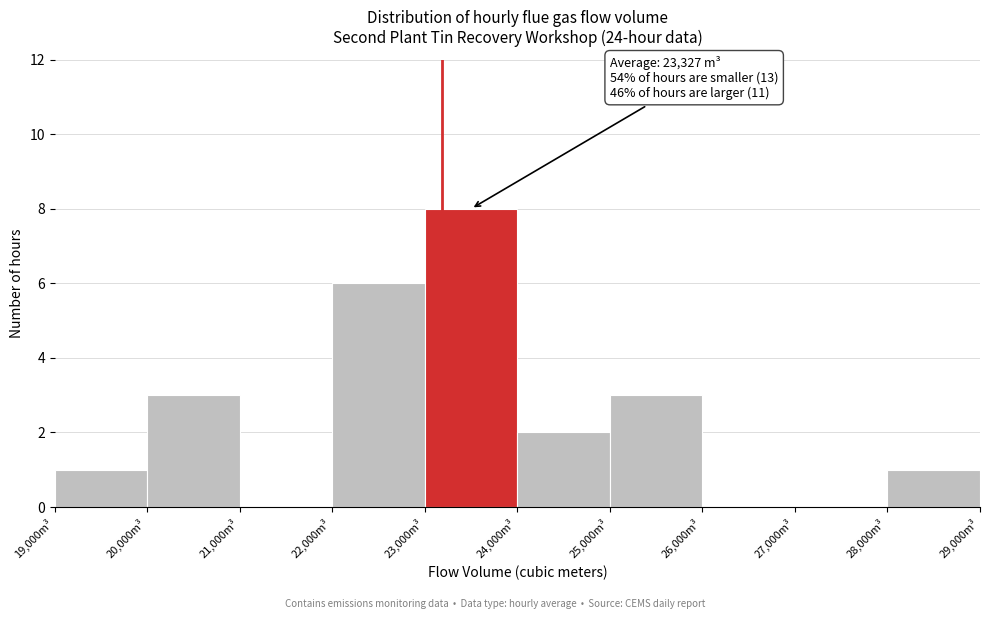

Over which range of the x-axis is the bar tallest?

23000 to 24000